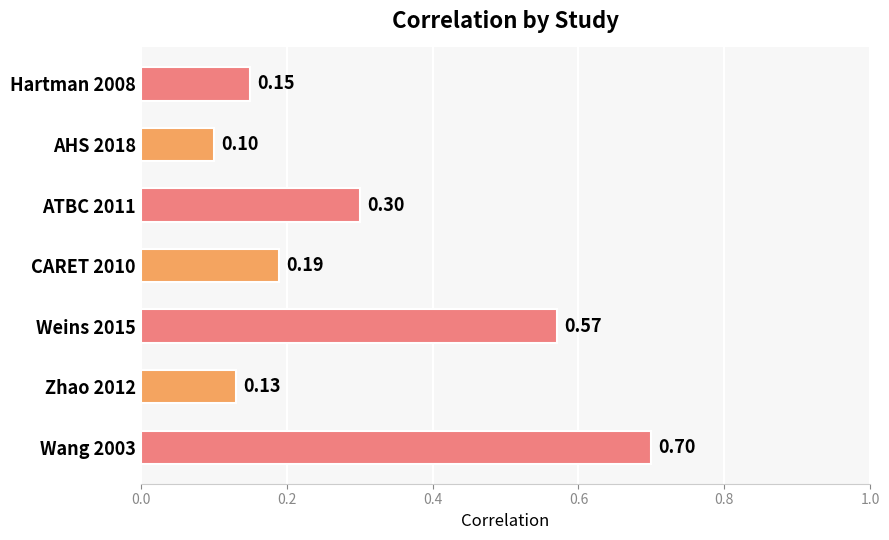

Count the number of categories in the chart.

7